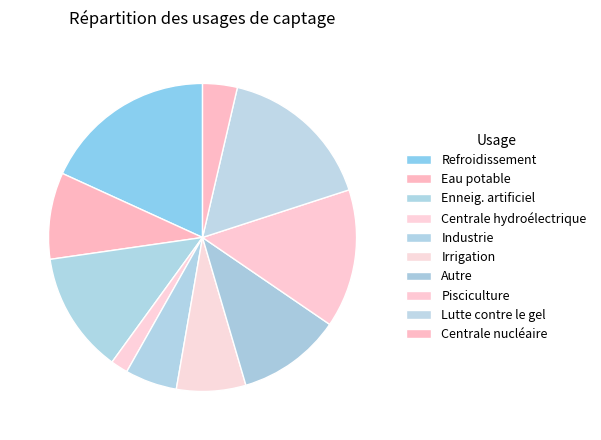

What is the total percentage of Eau potable and Lutte contre le gel?

25.5%